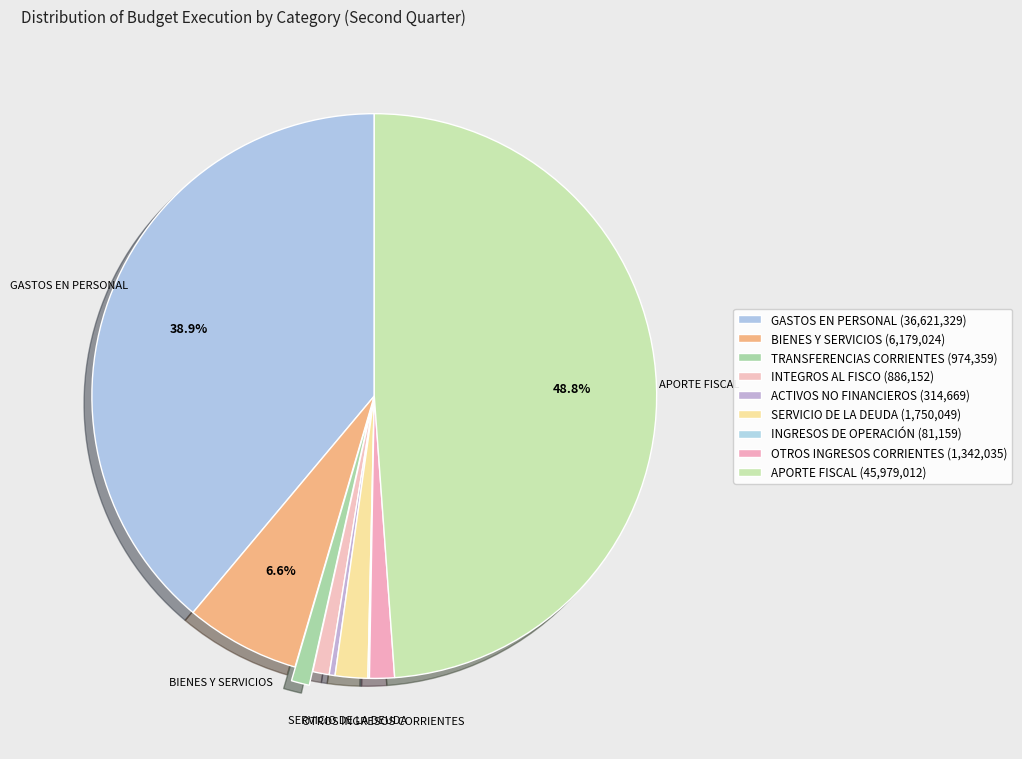

How many segments does this pie chart have?

9